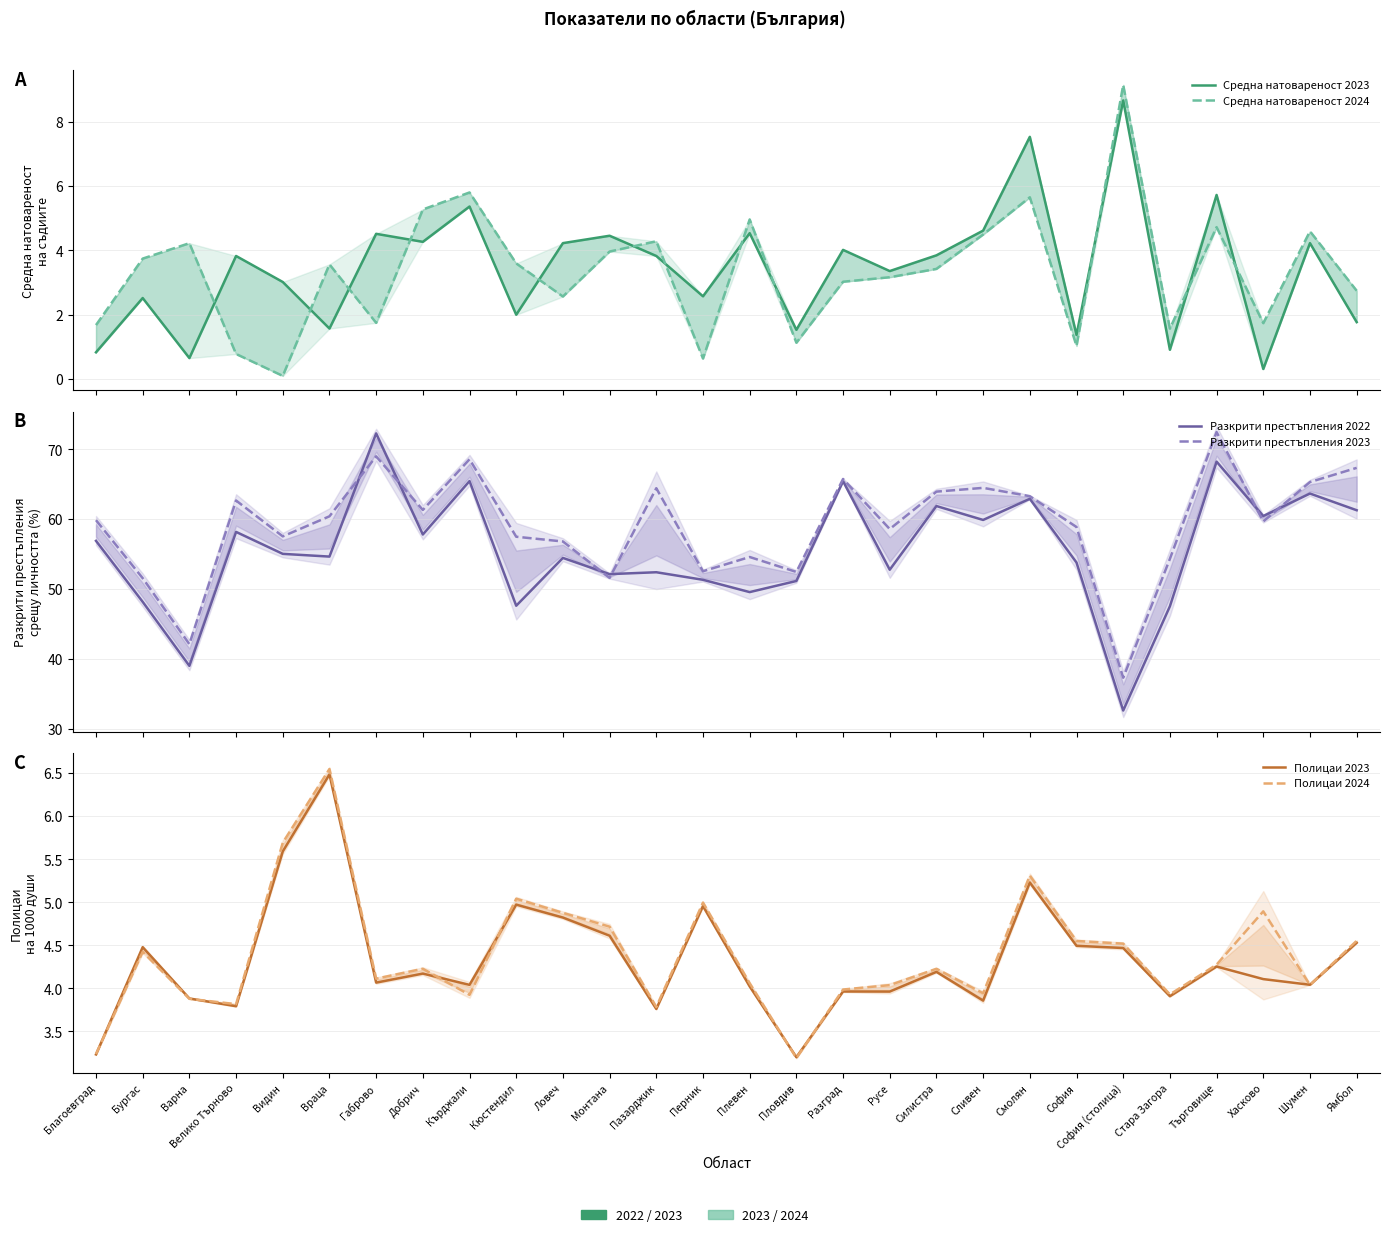

What is the maximum value shown in the chart?

72.5